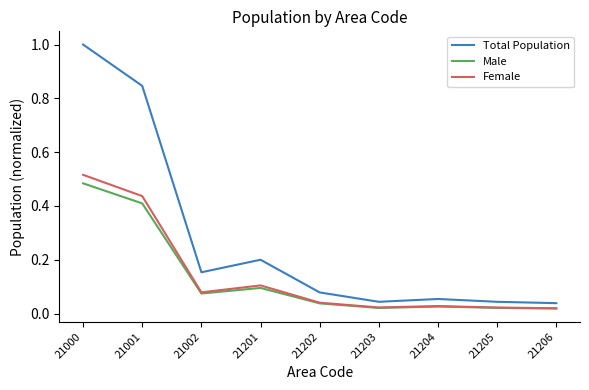

Which series has the largest total across all categories?

Total Population